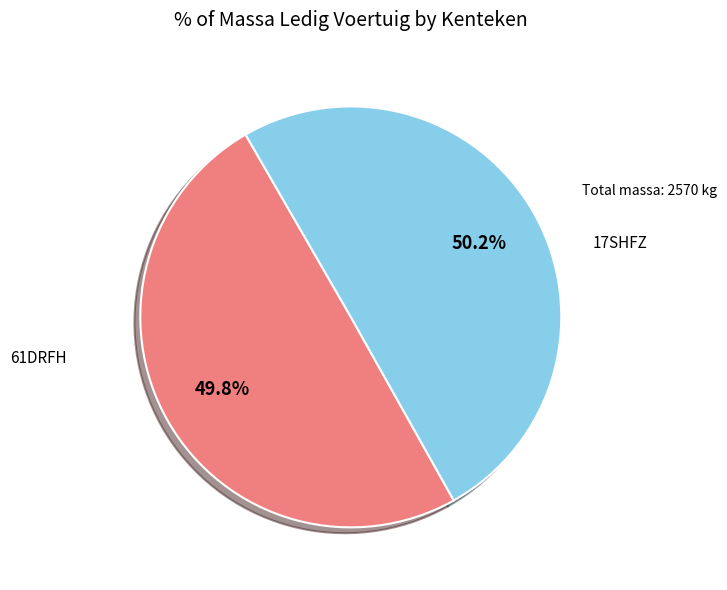

Is the sum of 61DRFH and 17SHFZ greater than half?

Yes